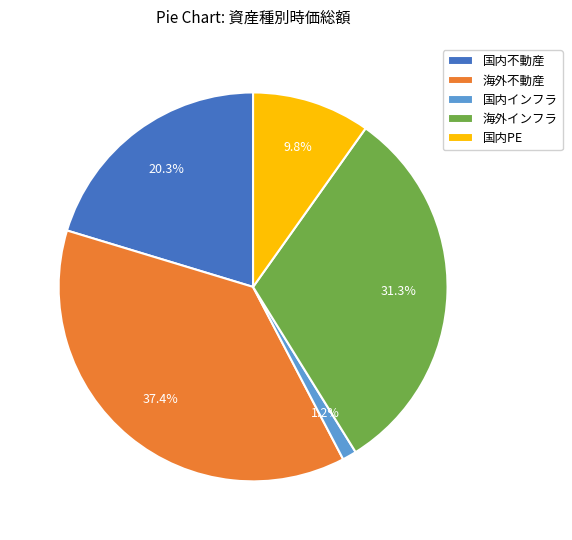

What percentage is the 海外不動産 slice, to the nearest percent?

37%